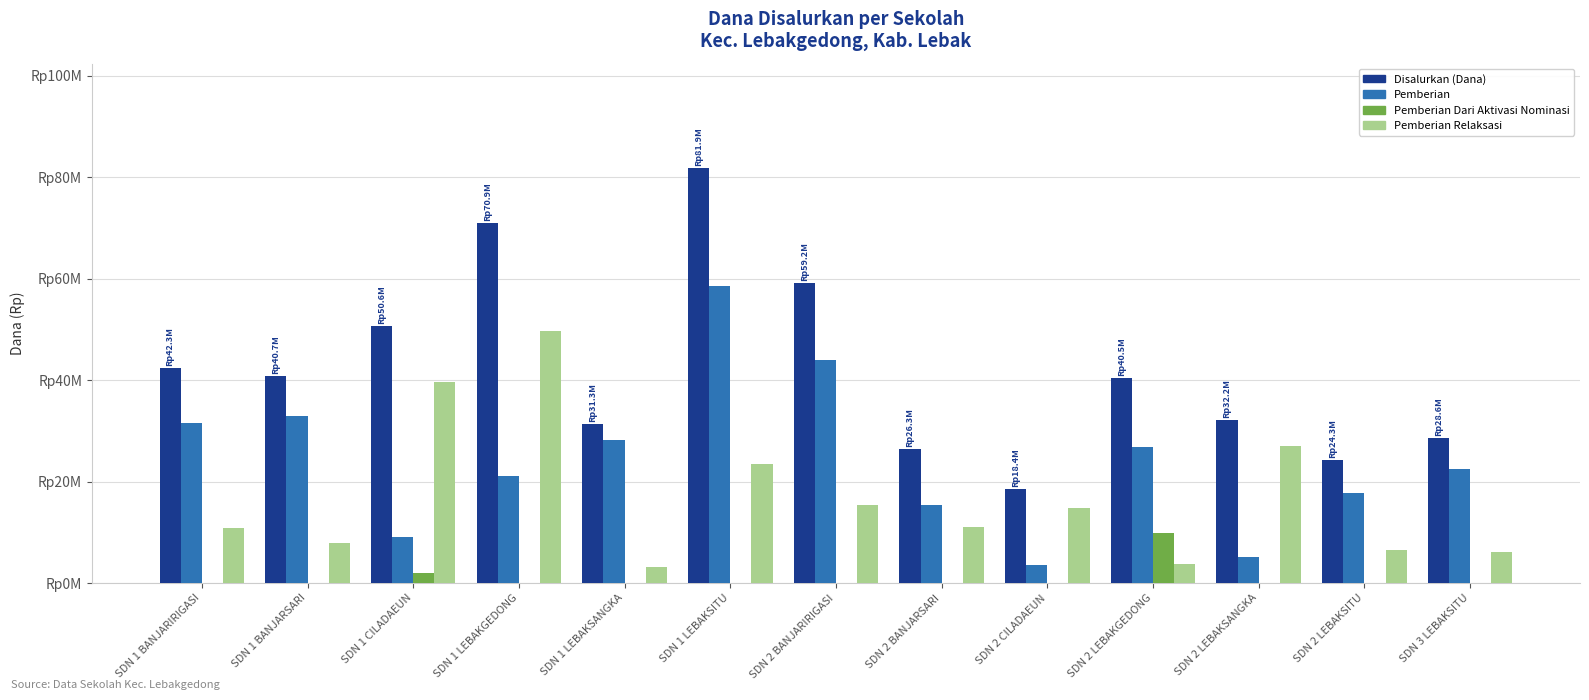

Does the chart contain stacked bars?

No